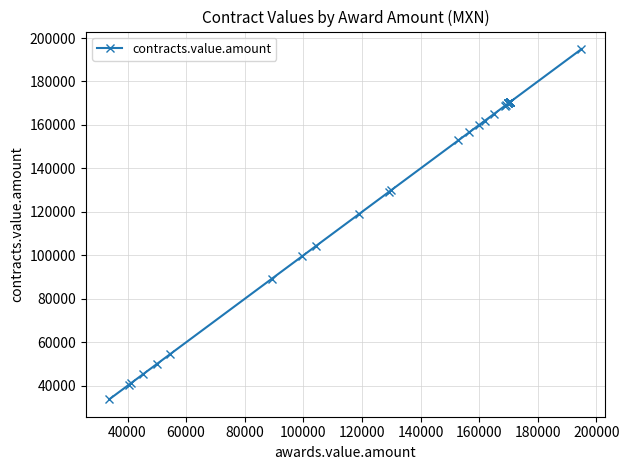

Is it true that the value at 21 is 44237.5?

False